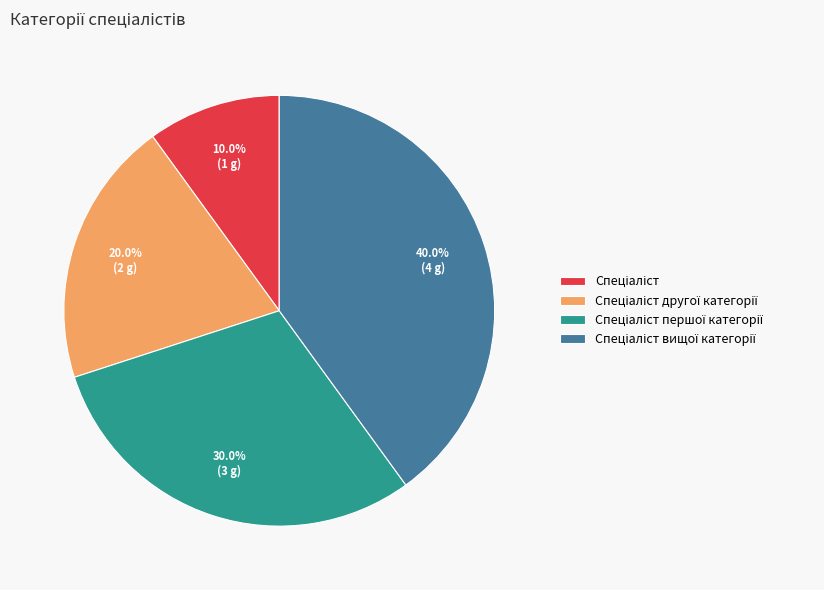

Does any single category account for the majority?

No